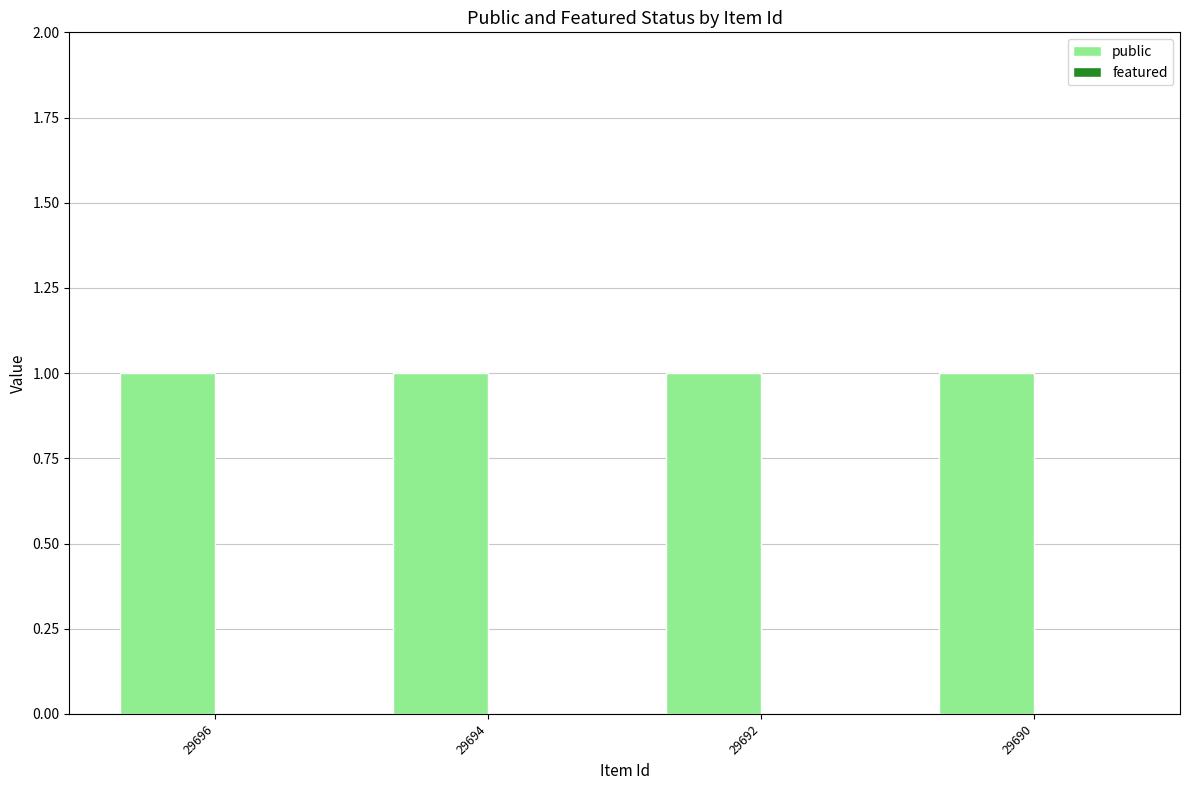

List the labels in order of featured value, smallest first.

29696, 29694, 29692, 29690